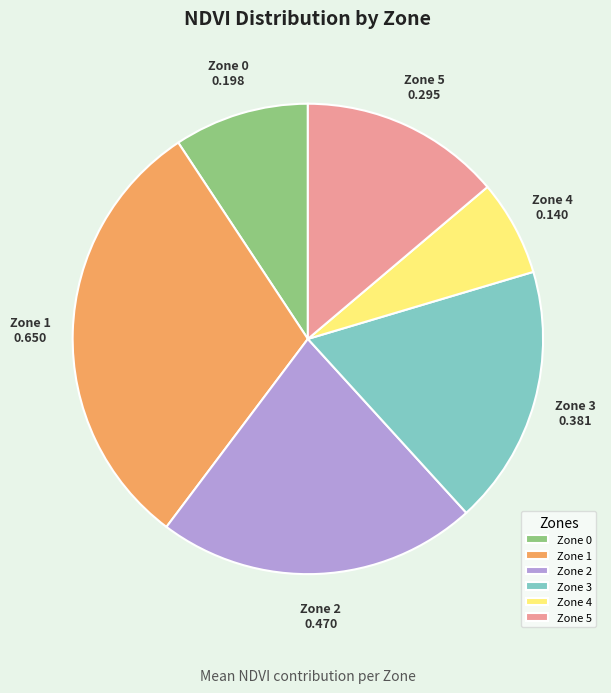

Is it true that Zone 0 is 9% of the pie?

True